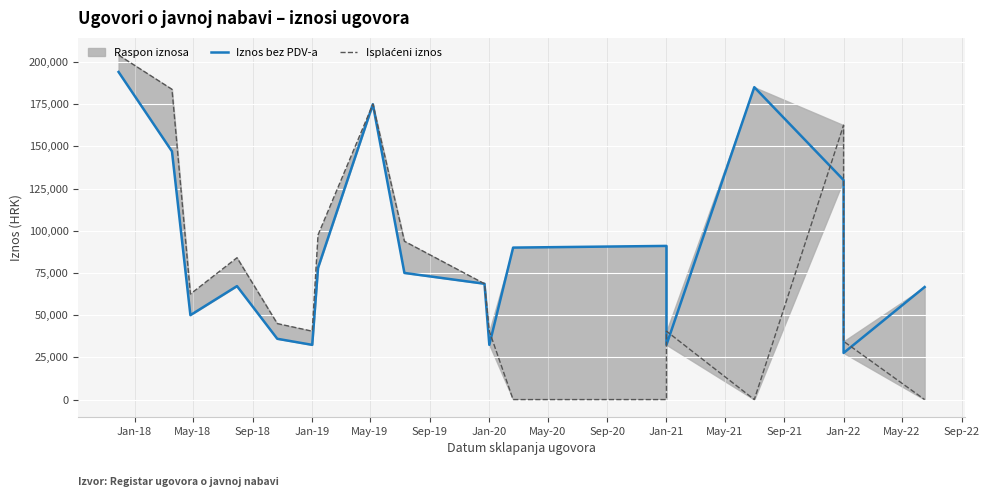

What is the difference between the Iznos bez PDV-a values at Sep-19 and Jan-21?

36200.0